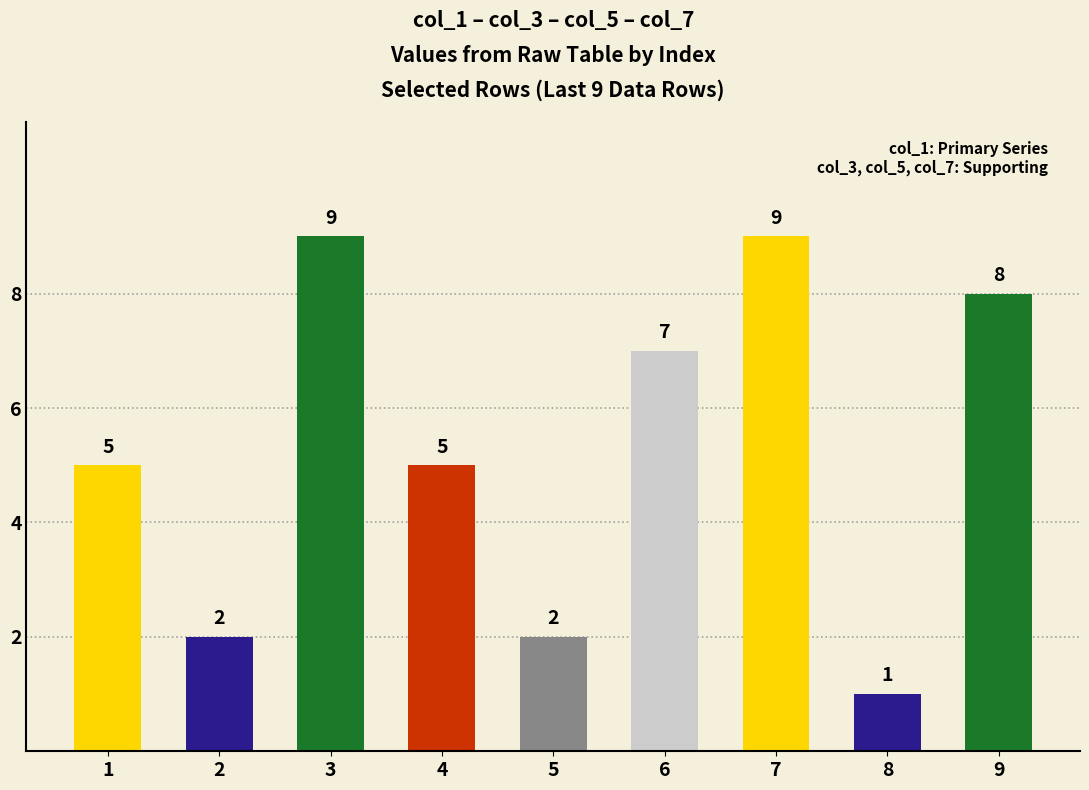

At which category does the chart reach its minimum across all series?

8